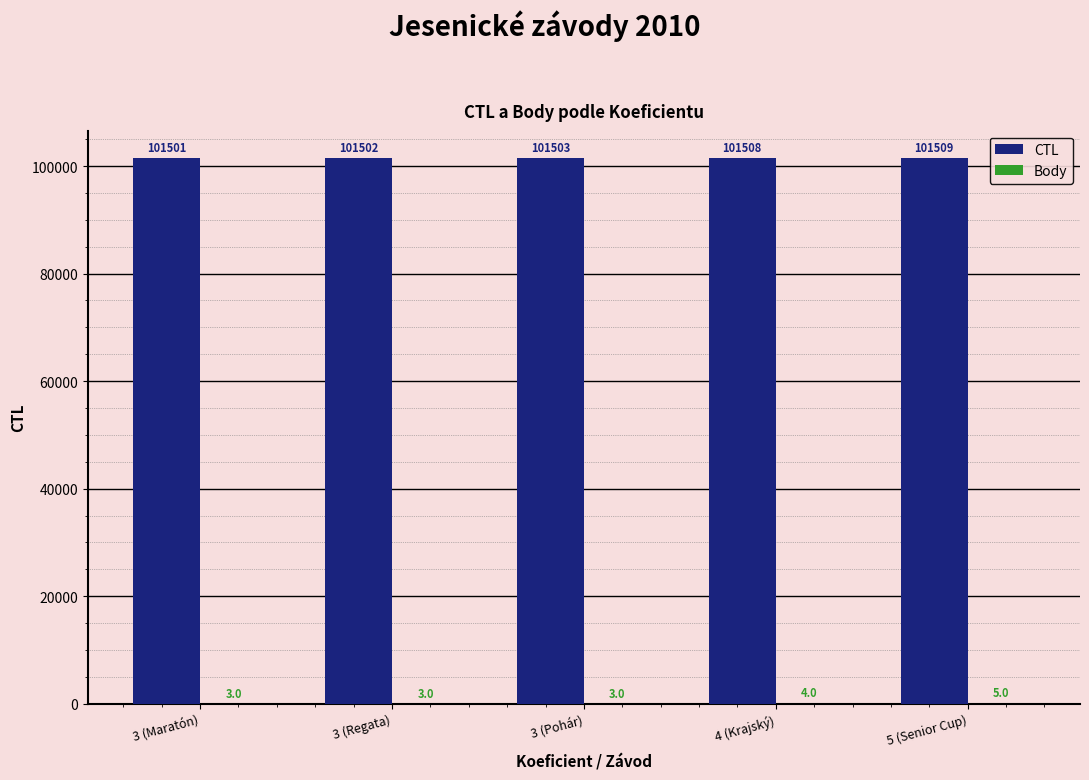

What is the sum of the CTL values at 5 (Senior Cup) and 3 (Pohár)?

203012